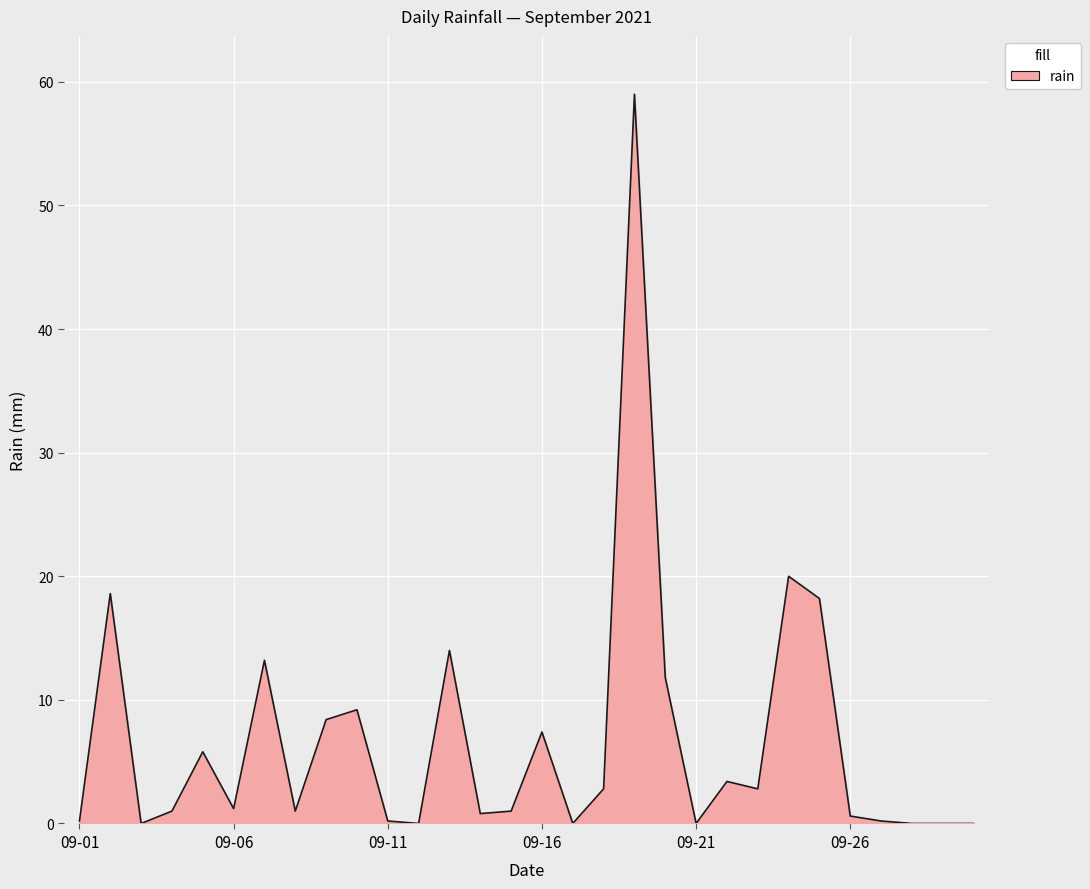

How many points are higher than both their immediate neighbors (excluding endpoints)?

9